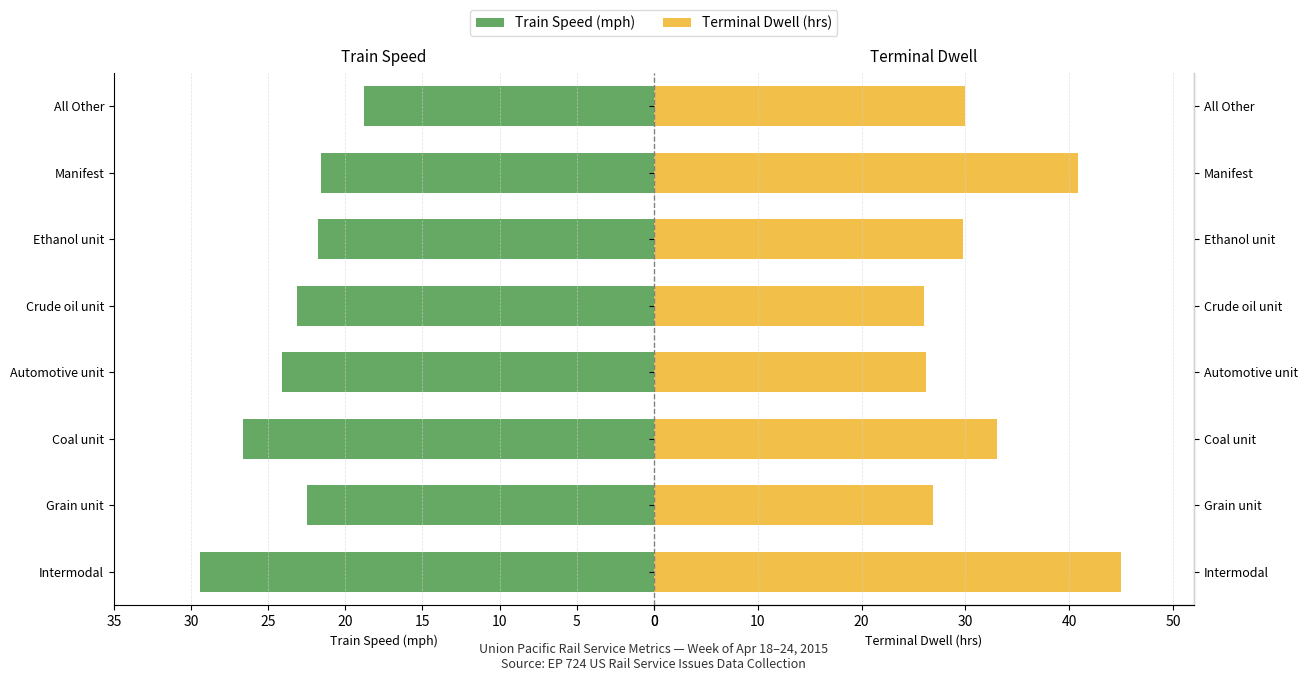

Between Grain unit and Ethanol unit, which series saw the biggest shift?

Terminal Dwell (hrs)